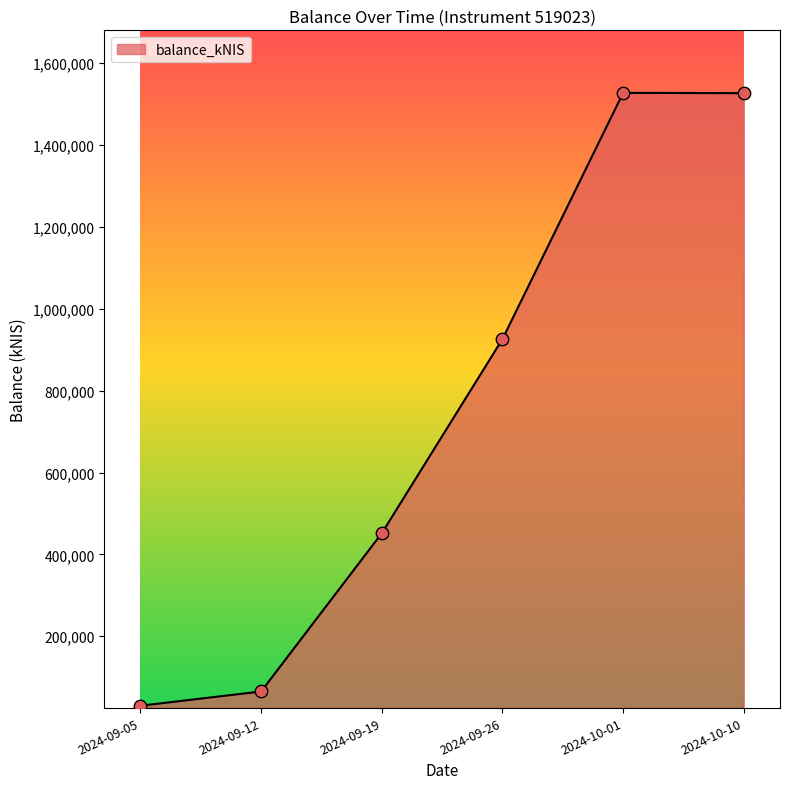

Approximately how many times larger is the value at 2024-09-05 compared to 2024-09-19?

0.1